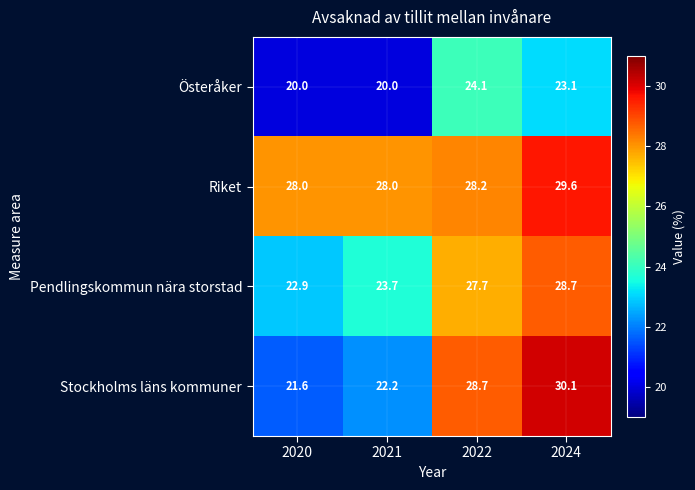

At which category is the sum across all series the highest?

2024